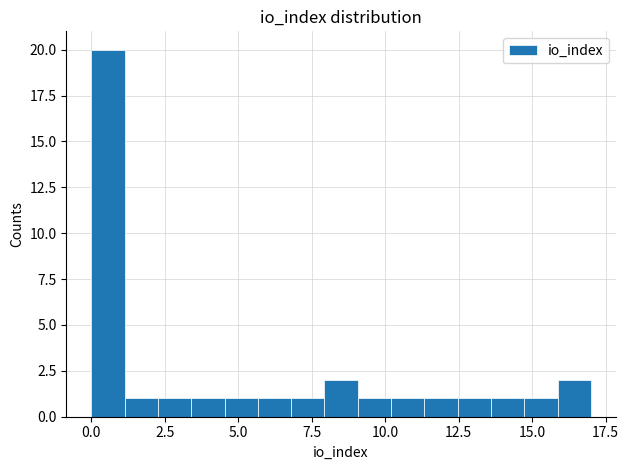

Read against the x-axis, roughly where is the centre of the tallest bar?

0.5